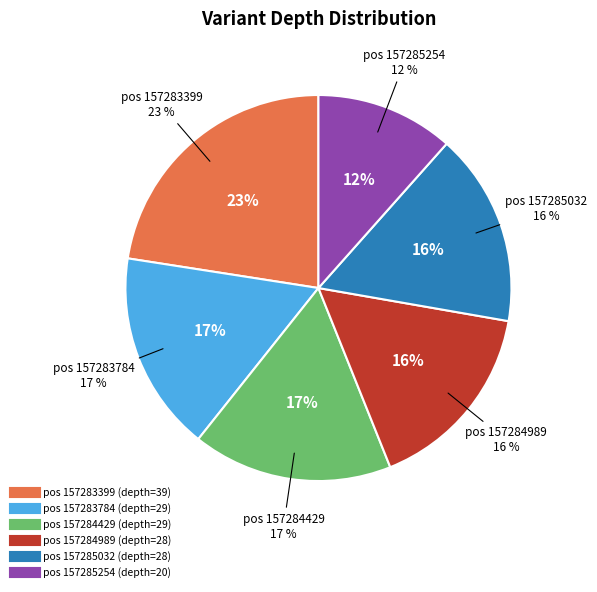

To the nearest percent, what is the average slice percentage?

17%